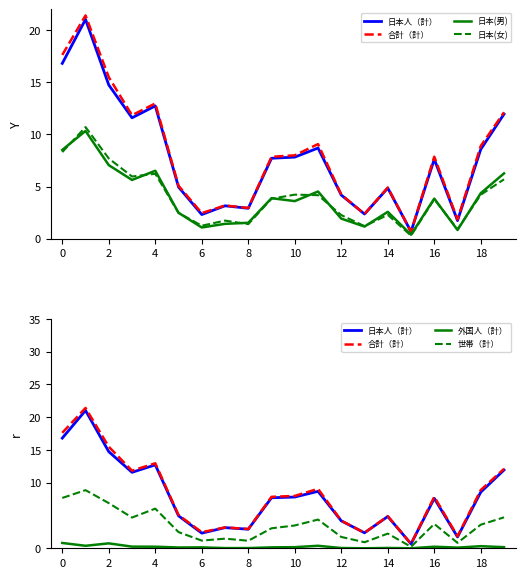

What is the spread (max minus min) of values at 14?

3.2